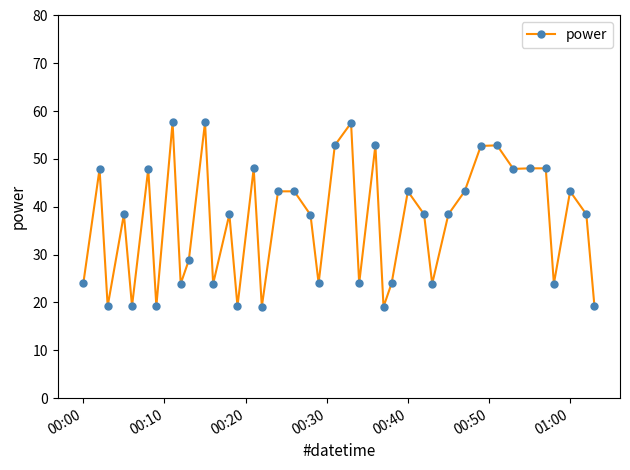

What is the value of the 33rd point from the left?

52.9